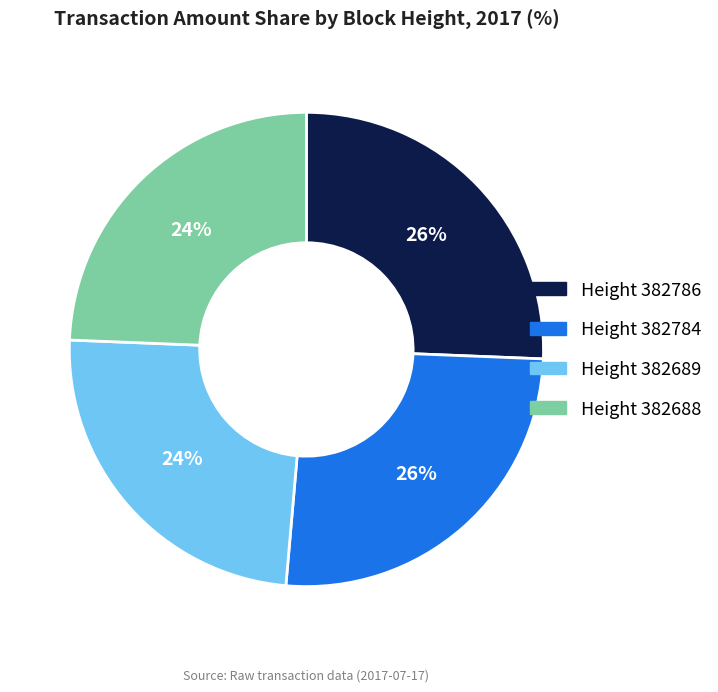

How many segments does this pie chart have?

4